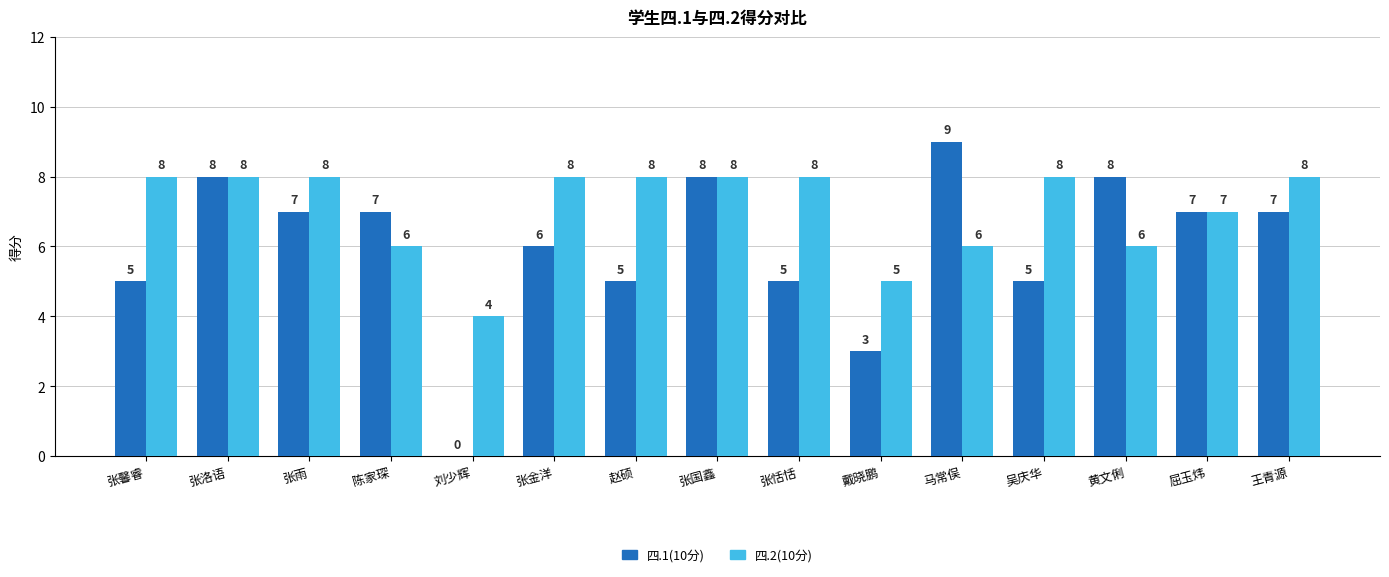

Which series changed the most between 陈家琛 and 刘少辉?

四.1(10分)